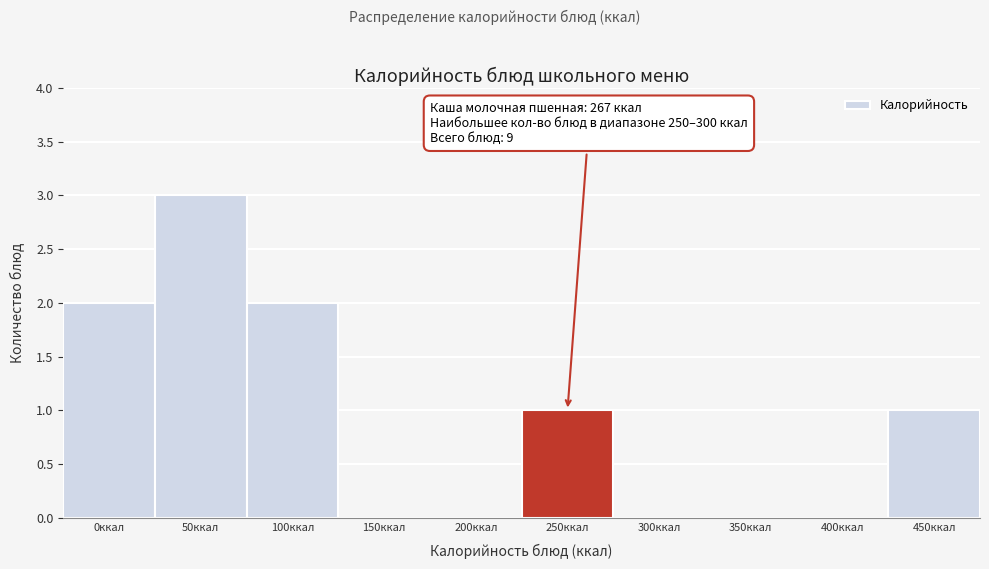

Reading right to left, list all the values displayed in this chart.

450ккал=1	400ккал=0	350ккал=0	300ккал=0	250ккал=1	200ккал=0	150ккал=0	100ккал=2	50ккал=3	0ккал=2